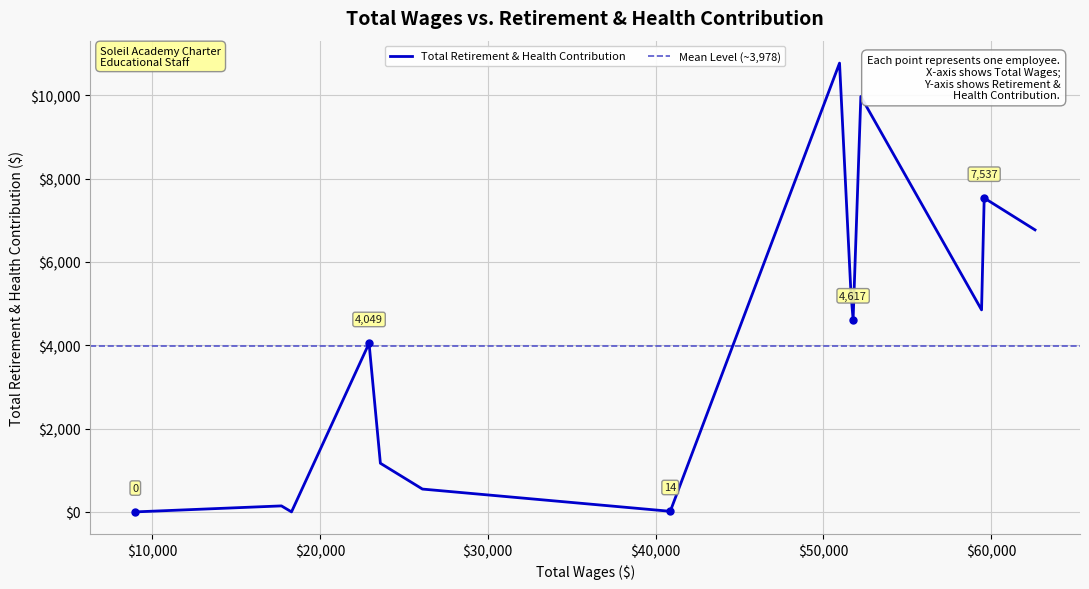

Count the number of categories in the chart.

14